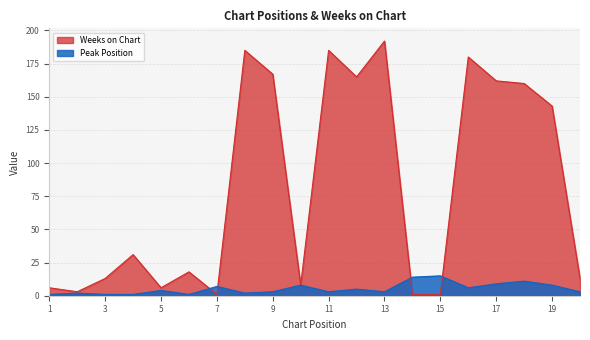

At which label does Peak Position reach its minimum?

1